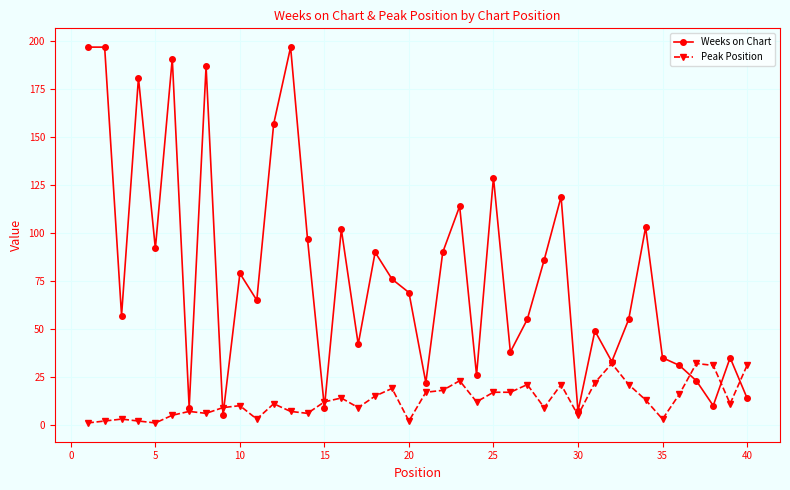

How many interior local valleys does the Weeks on Chart series have?

13